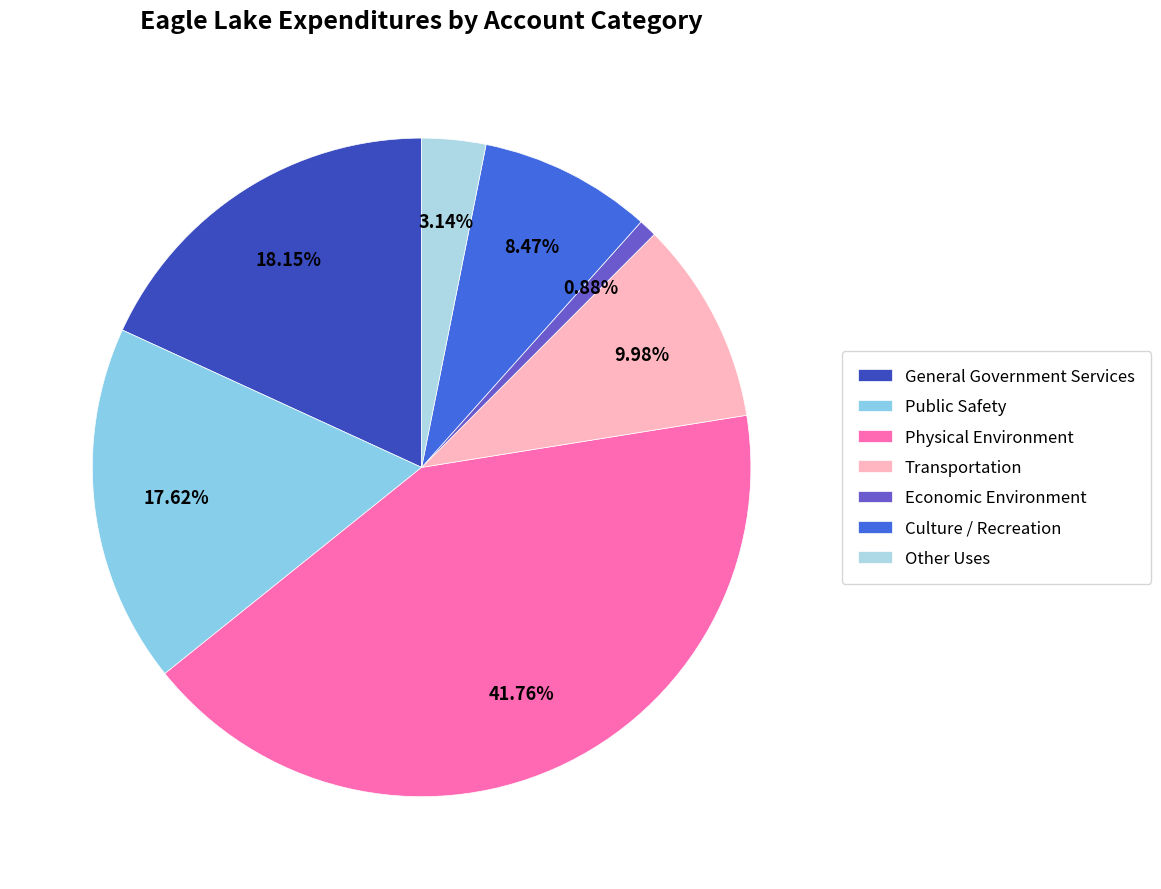

True or false: Economic Environment accounts for 1% of the total.

True